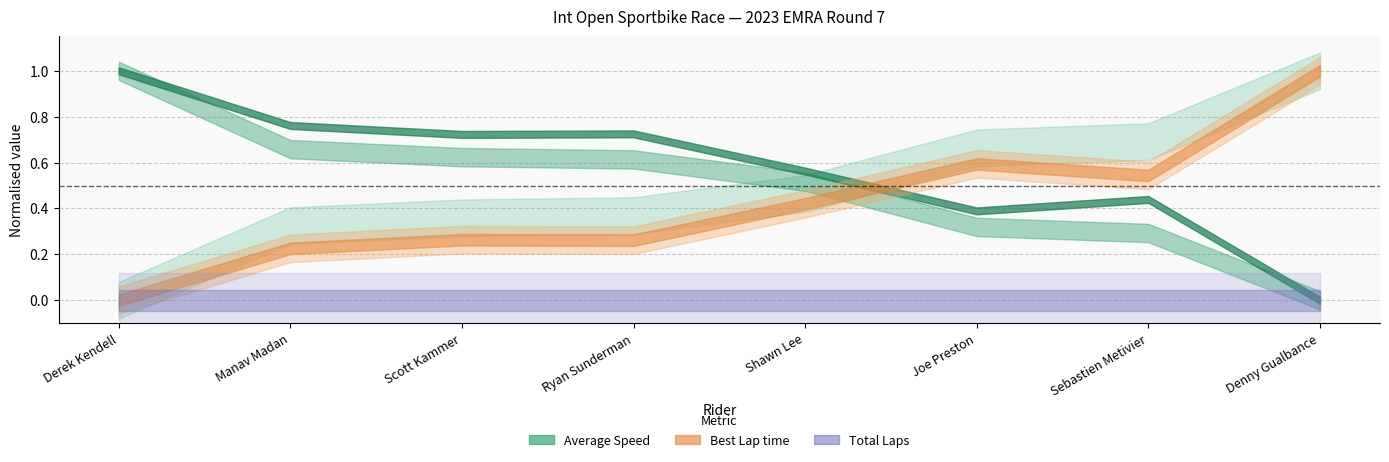

Does the chart have visible grid lines?

Yes